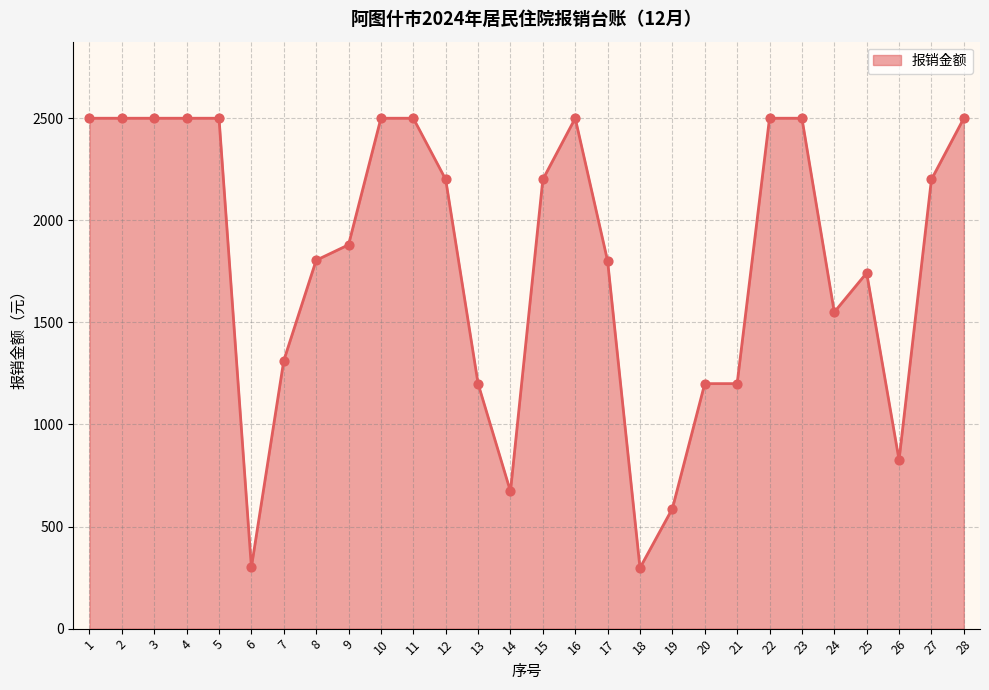

Approximately how many times larger is the value at 10 compared to 9?

1.3